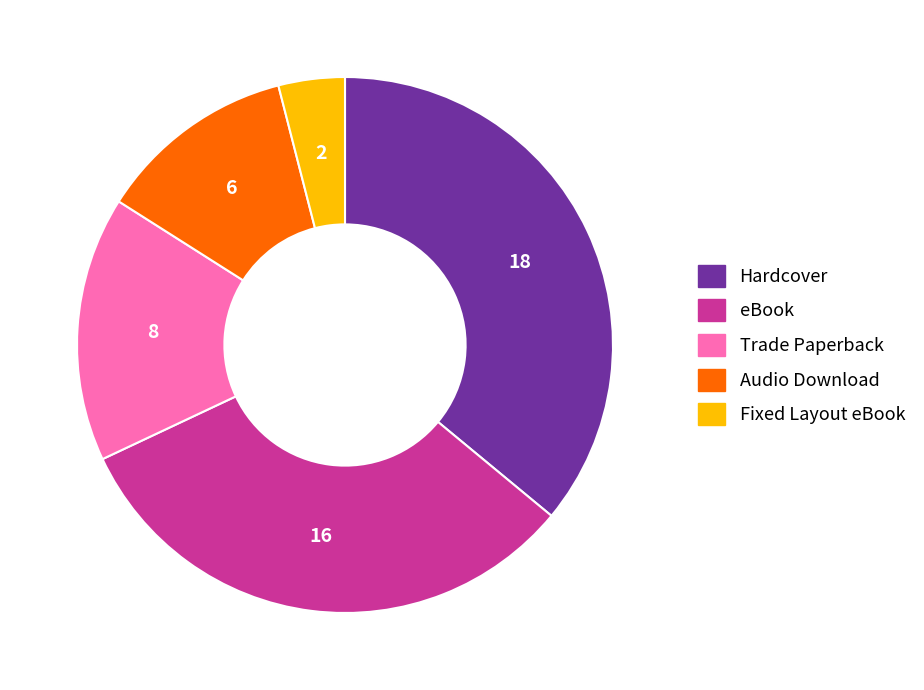

Combined, do Trade Paperback and eBook account for over 50%?

No